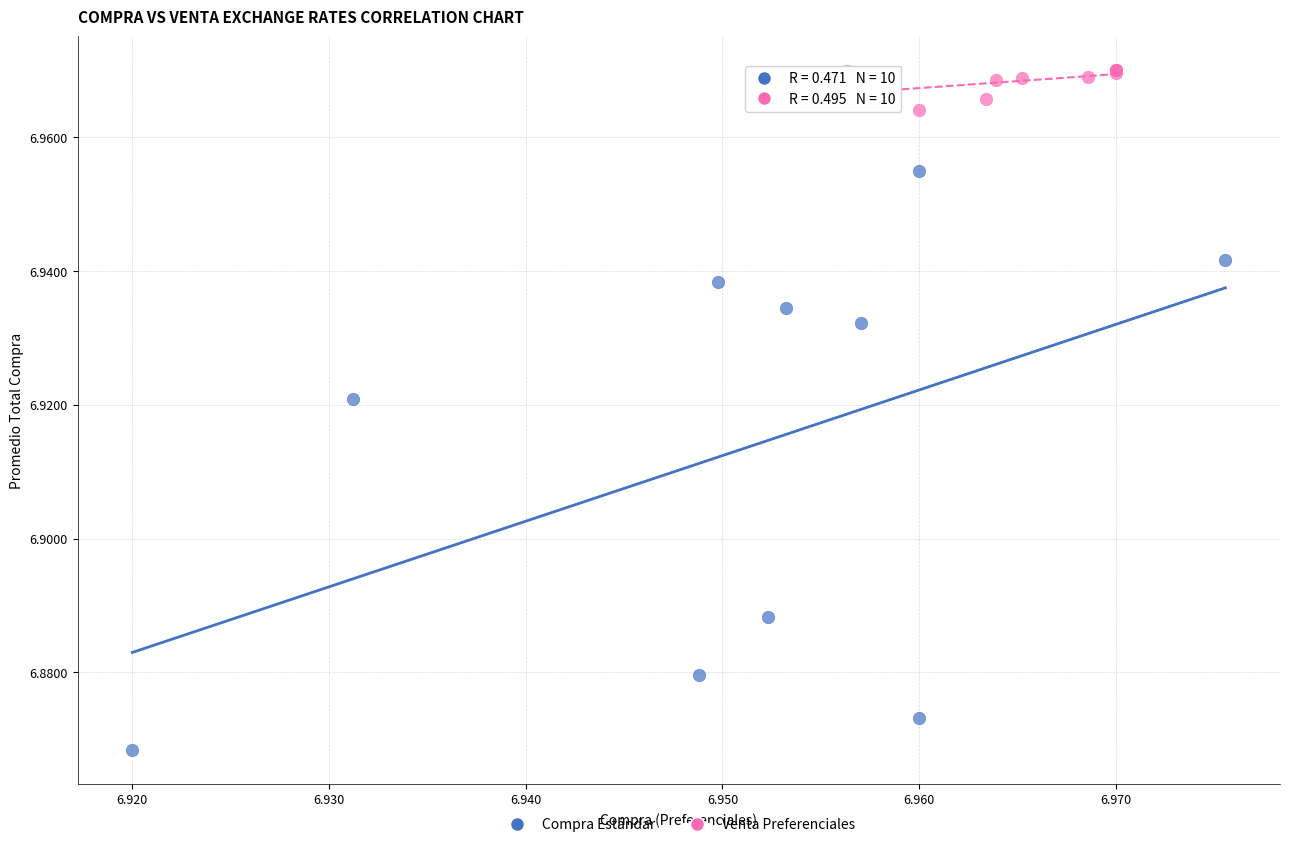

Which series contains the lowest Y value?

Compra Estándar